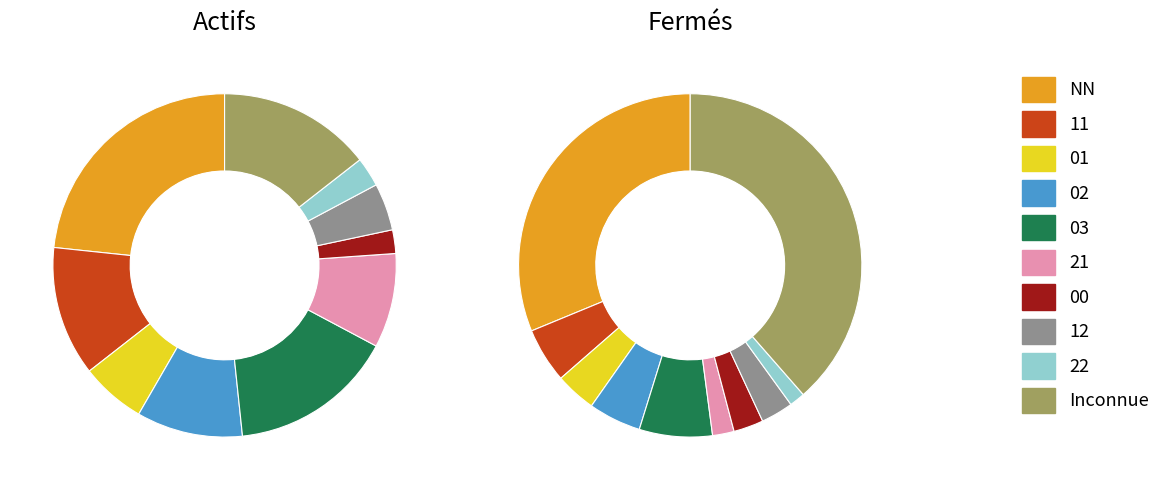

Does any single category account for the majority?

No